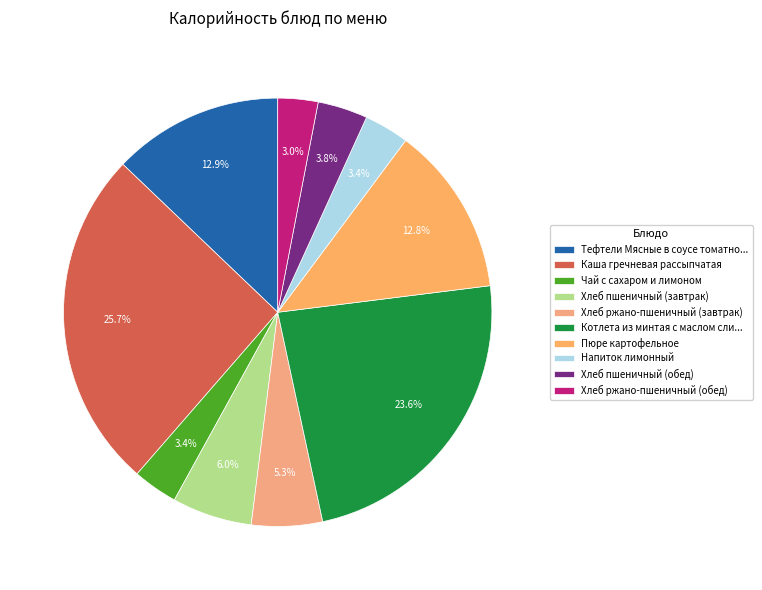

To the nearest percent, what is the combined percentage of Пюре картофельное and Хлеб ржано-пшеничный (завтрак)?

18%